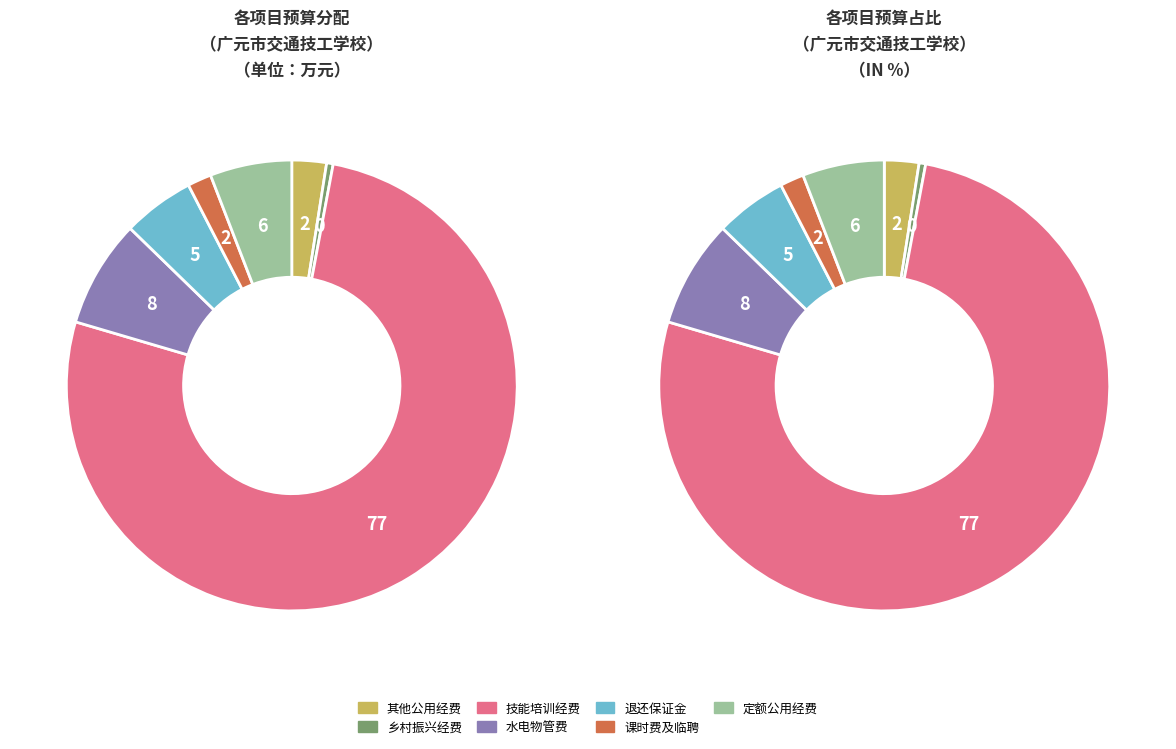

Count the number of slices in the pie.

7